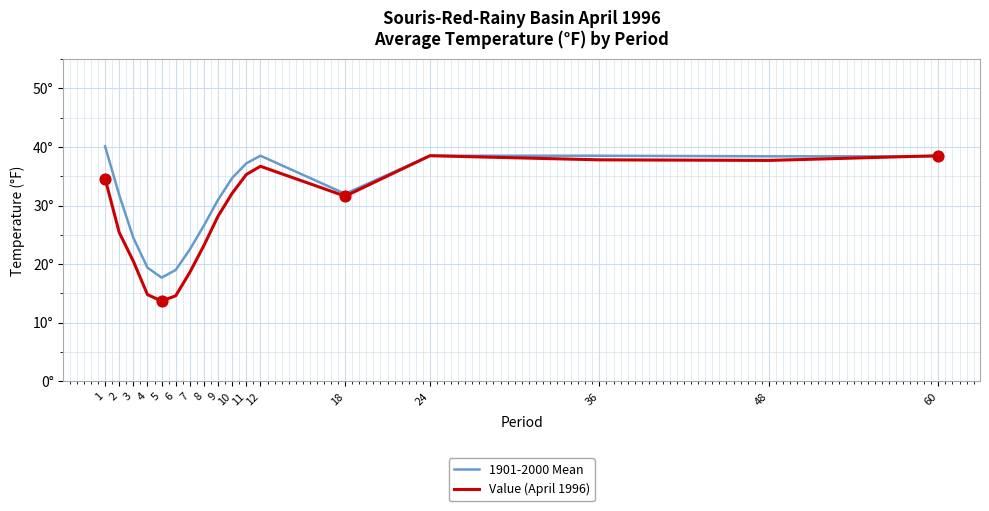

What is the total value across all series at 12?

75.2